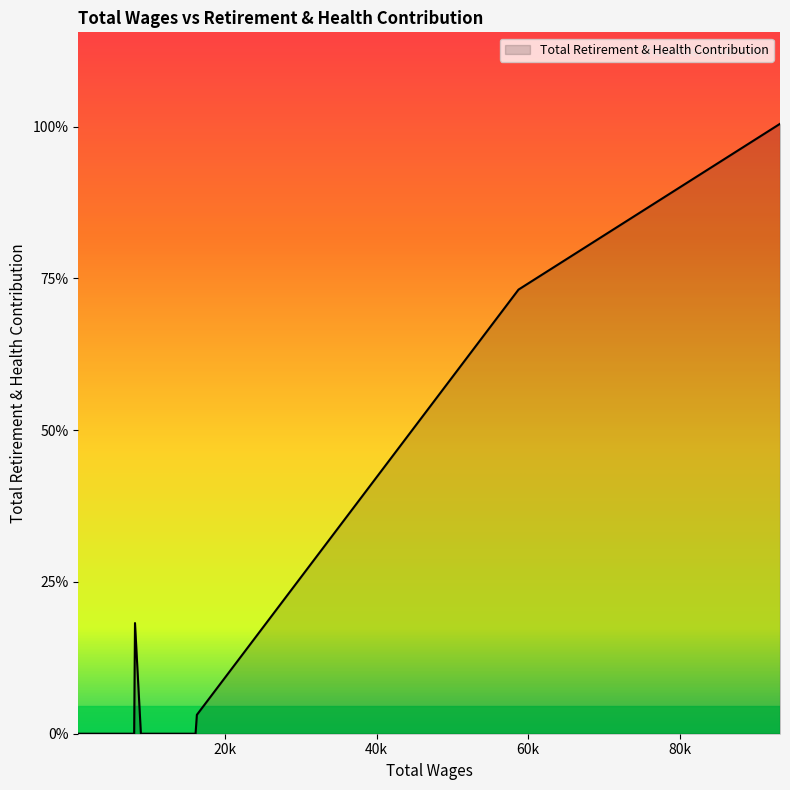

At which category does the chart reach its minimum across all series?

16080.0